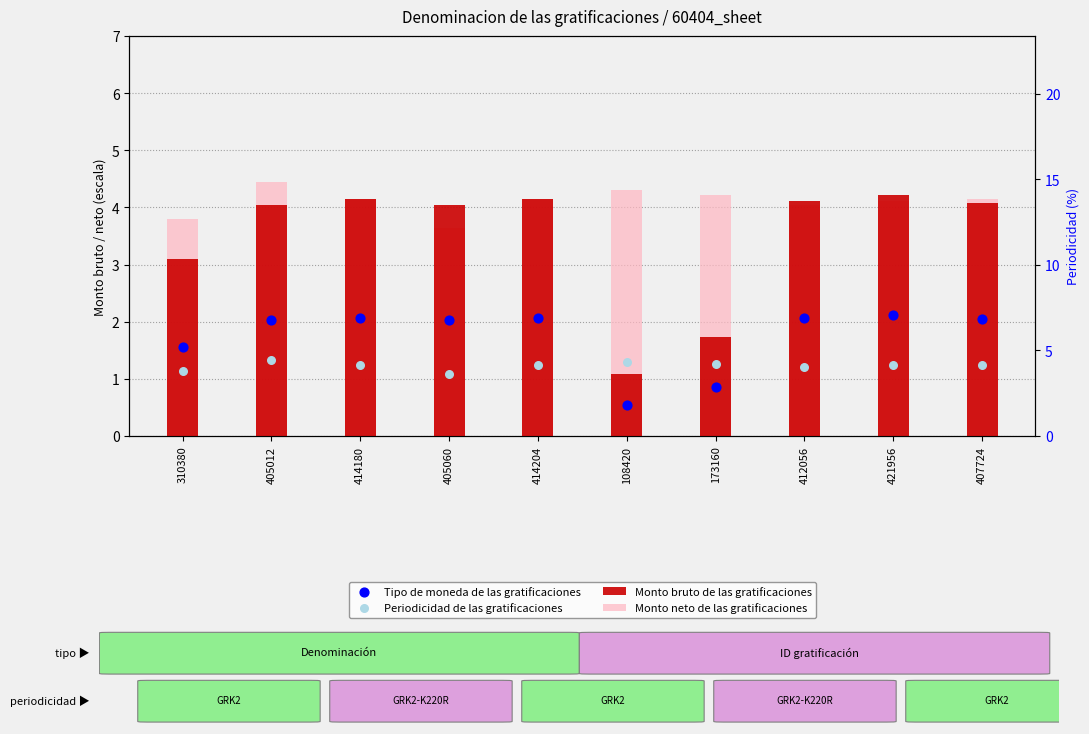

At how many categories does at least one series exceed 2?

10